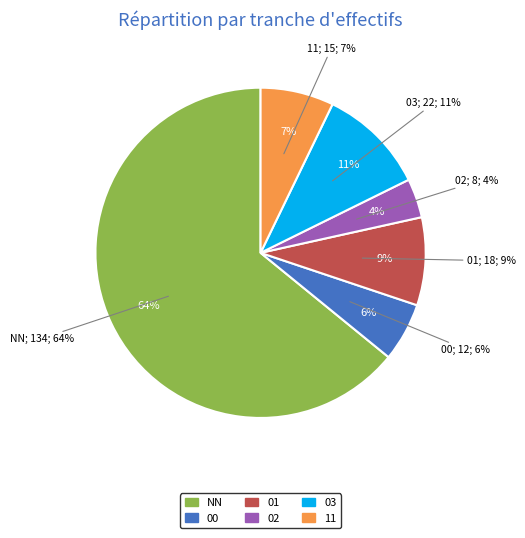

To the nearest percent, what is the combined percentage of 00 and 01?

14%